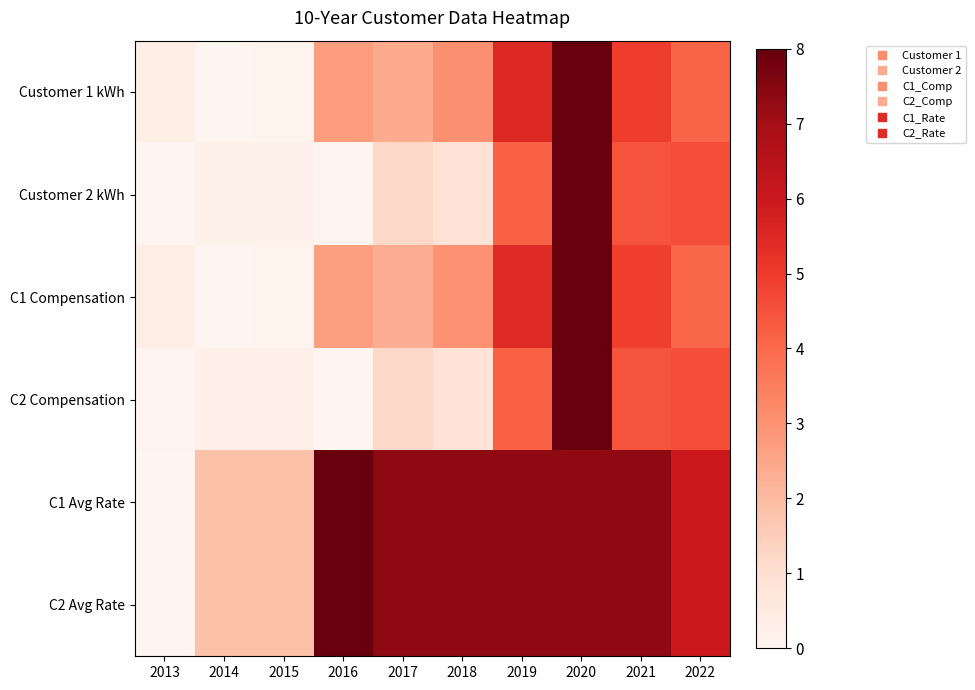

Reading left to right, extract all data points from this chart.

Customer 1 kWh: 2013=0.3	2014=0.0	2015=0.1	2016=2.7	2017=2.4	2018=3.1	2019=5.5	2020=8.0	2021=4.9	2022=4.1
Customer 2 kWh: 2013=0.0	2014=0.2	2015=0.2	2016=0.0	2017=1.2	2018=0.9	2019=4.2	2020=8.0	2021=4.5	2022=4.6
C1 Compensation: 2013=0.4	2014=0.0	2015=0.1	2016=2.7	2017=2.3	2018=3.0	2019=5.5	2020=8.0	2021=4.9	2022=4.1
C2 Compensation: 2013=0.1	2014=0.2	2015=0.2	2016=0.0	2017=1.2	2018=0.9	2019=4.2	2020=8.0	2021=4.5	2022=4.6
C1 Avg Rate: 2013=0.0	2014=1.8	2015=1.8	2016=8.0	2017=7.3	2018=7.3	2019=7.3	2020=7.3	2021=7.3	2022=6.0
C2 Avg Rate: 2013=0.0	2014=1.8	2015=1.8	2016=8.0	2017=7.3	2018=7.3	2019=7.3	2020=7.3	2021=7.3	2022=6.0